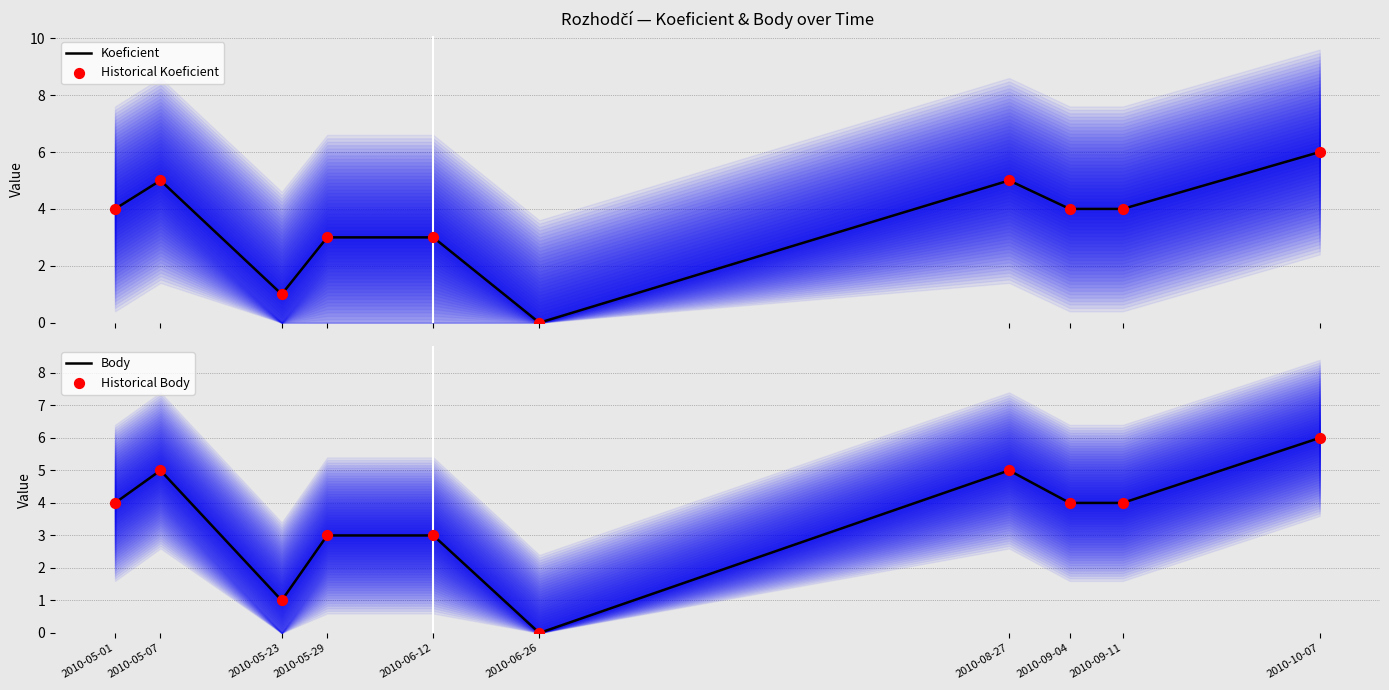

At how many categories does at least one series exceed 5?

1